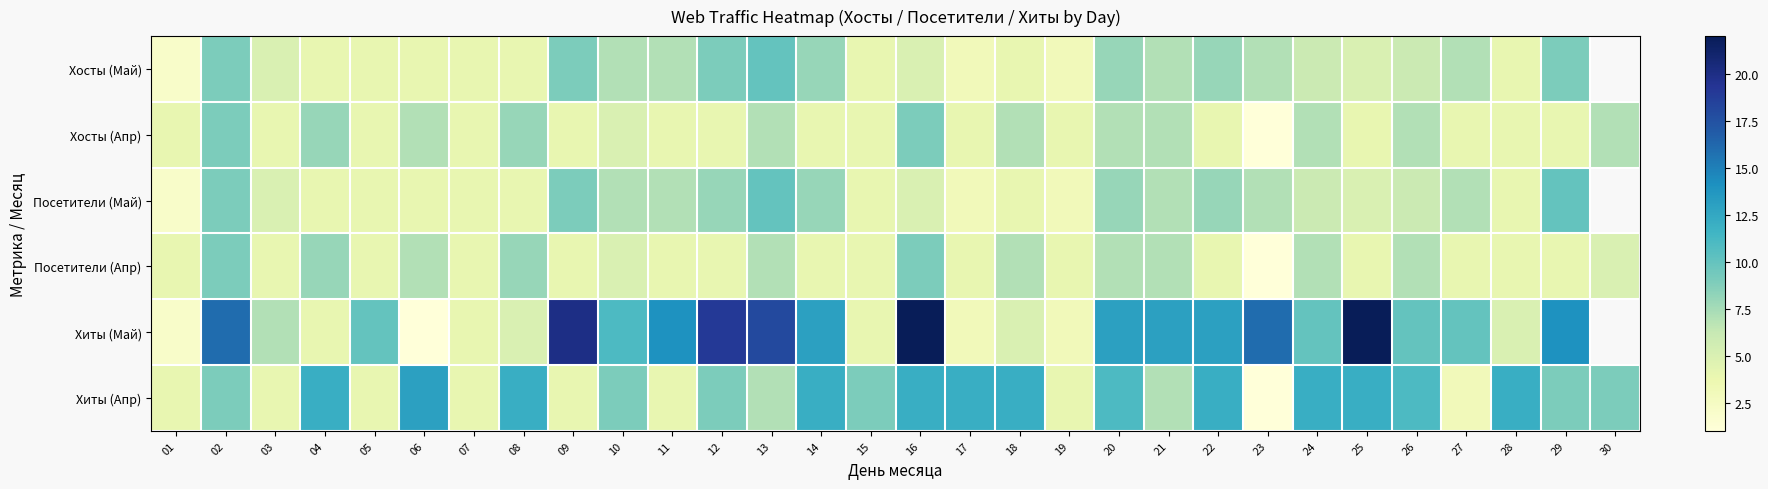

Read the Хиты (Май) value at 11.

14.0